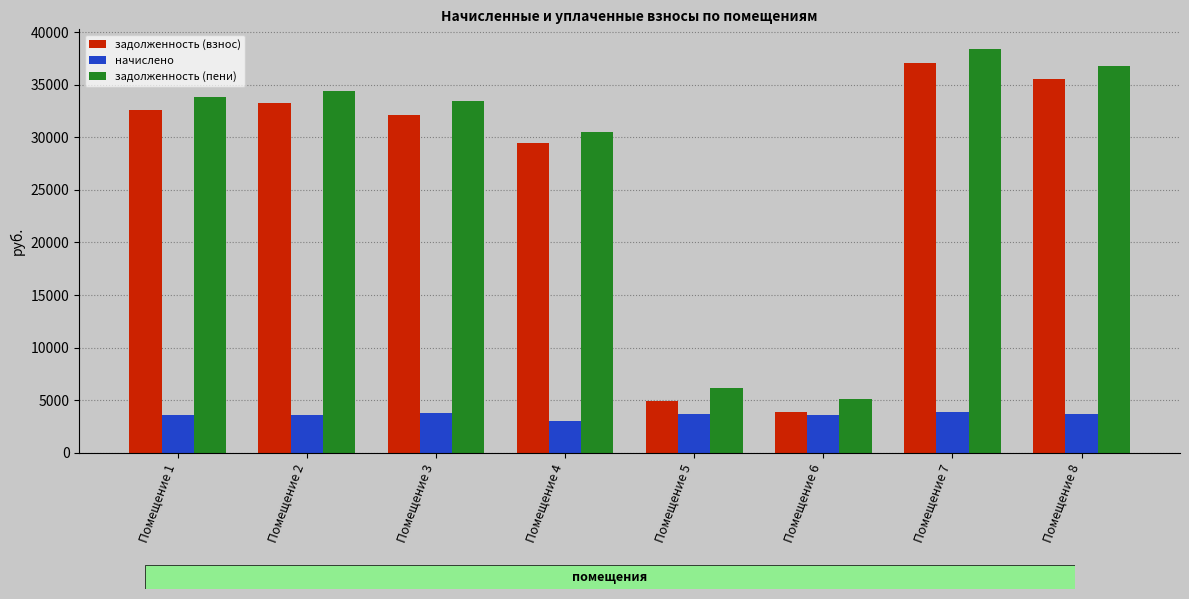

Read the задолженность (пени) value at Помещение 7.

38353.2